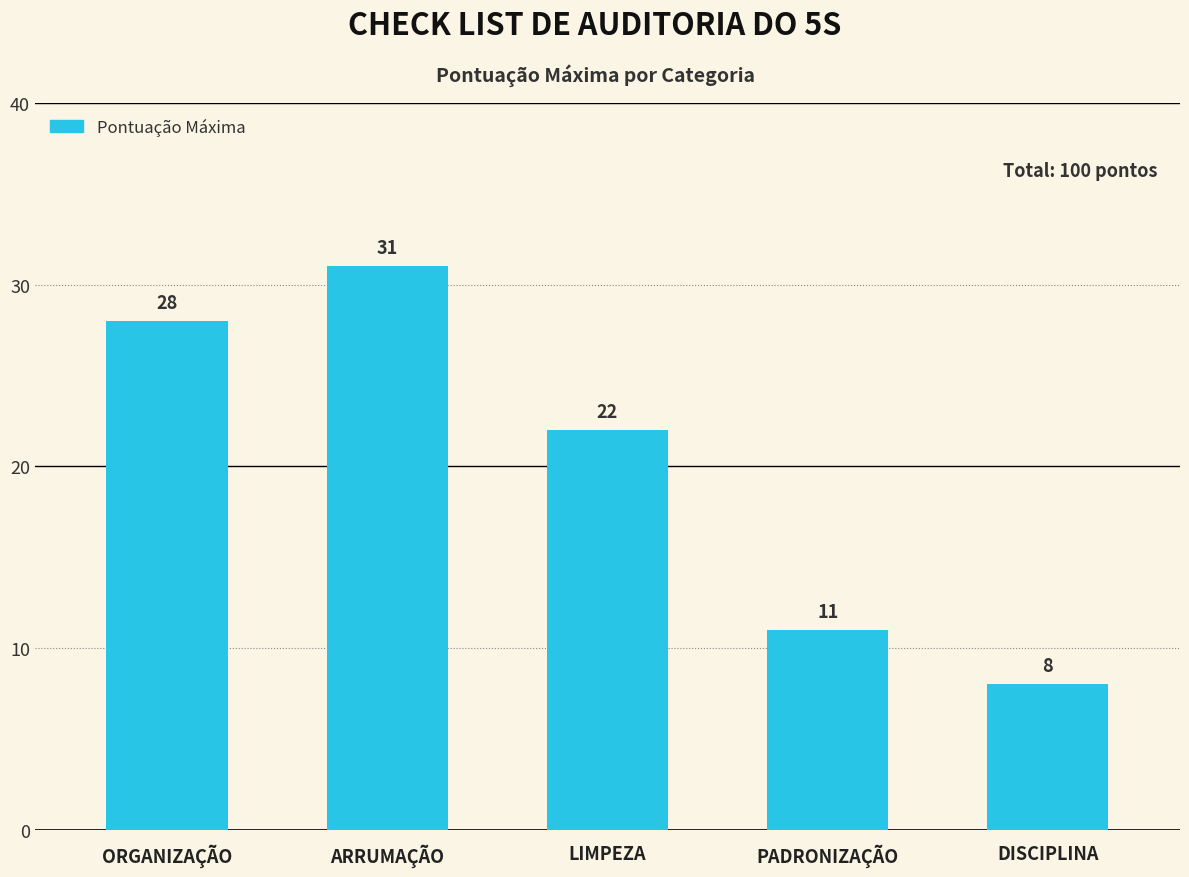

Rank the categories by value from lowest to highest.

DISCIPLINA, PADRONIZAÇÃO, LIMPEZA, ORGANIZAÇÃO, ARRUMAÇÃO